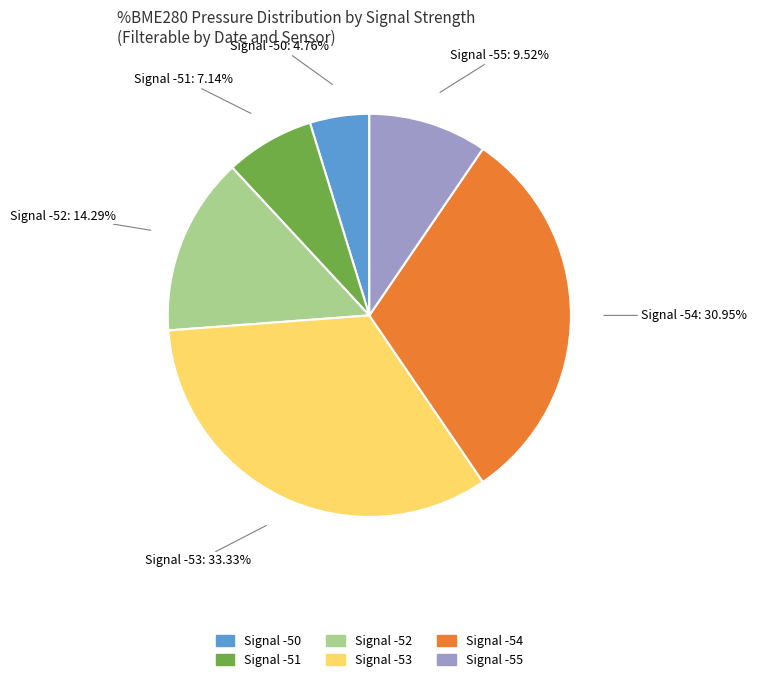

How many segments does this pie chart have?

6